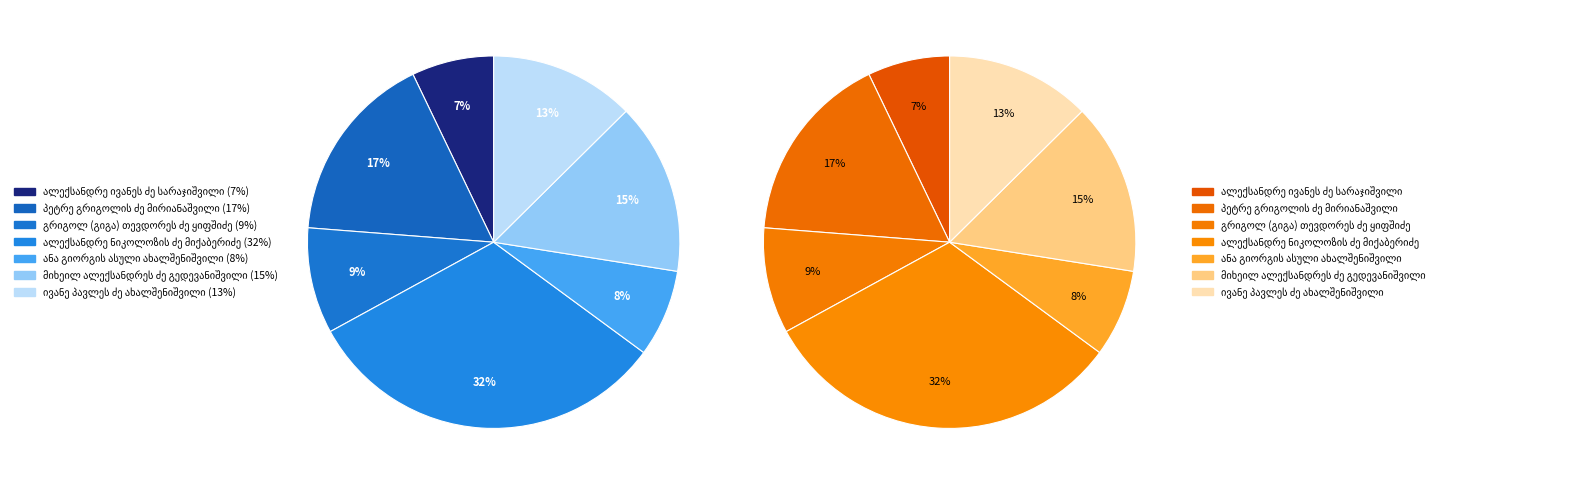

To the nearest percent, what is the difference between the largest and smallest slice percentages?

25%